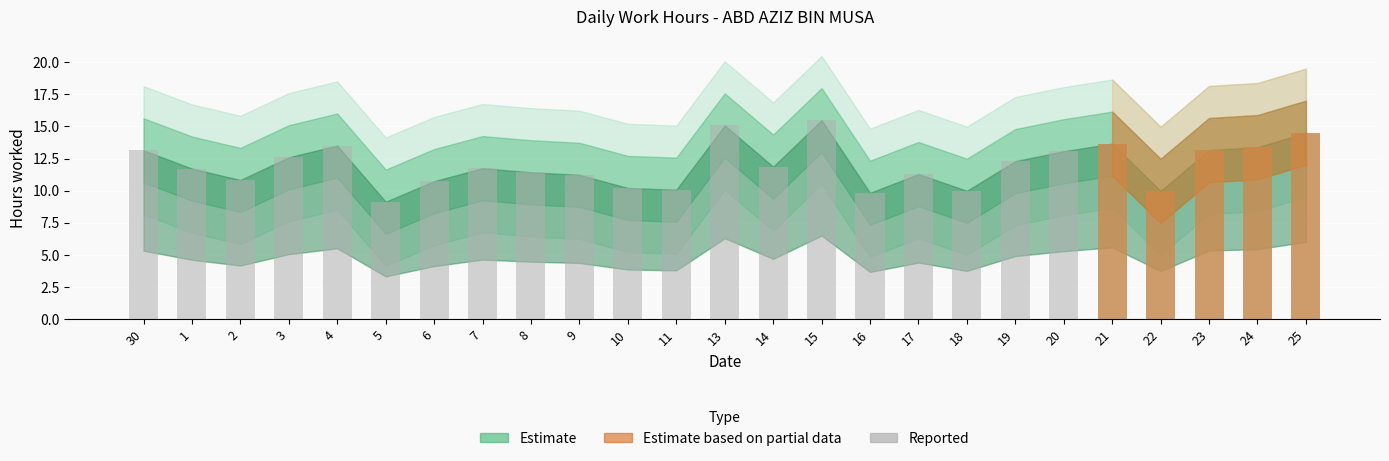

Is it true that the value at 20 is 17.2?

False